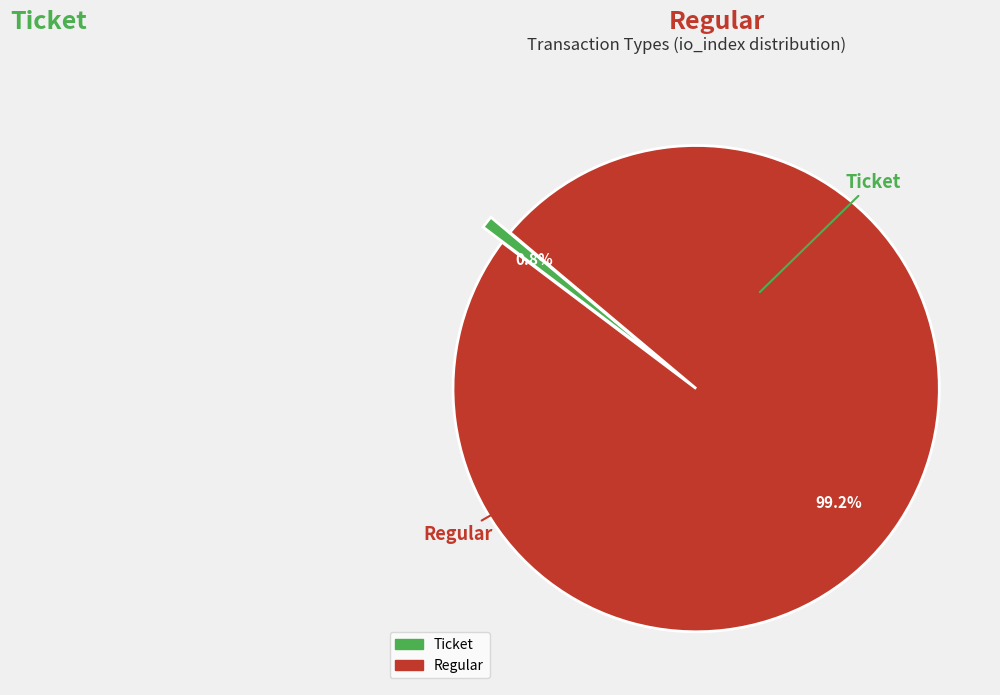

Rank the categories by value from lowest to highest.

Ticket, Regular